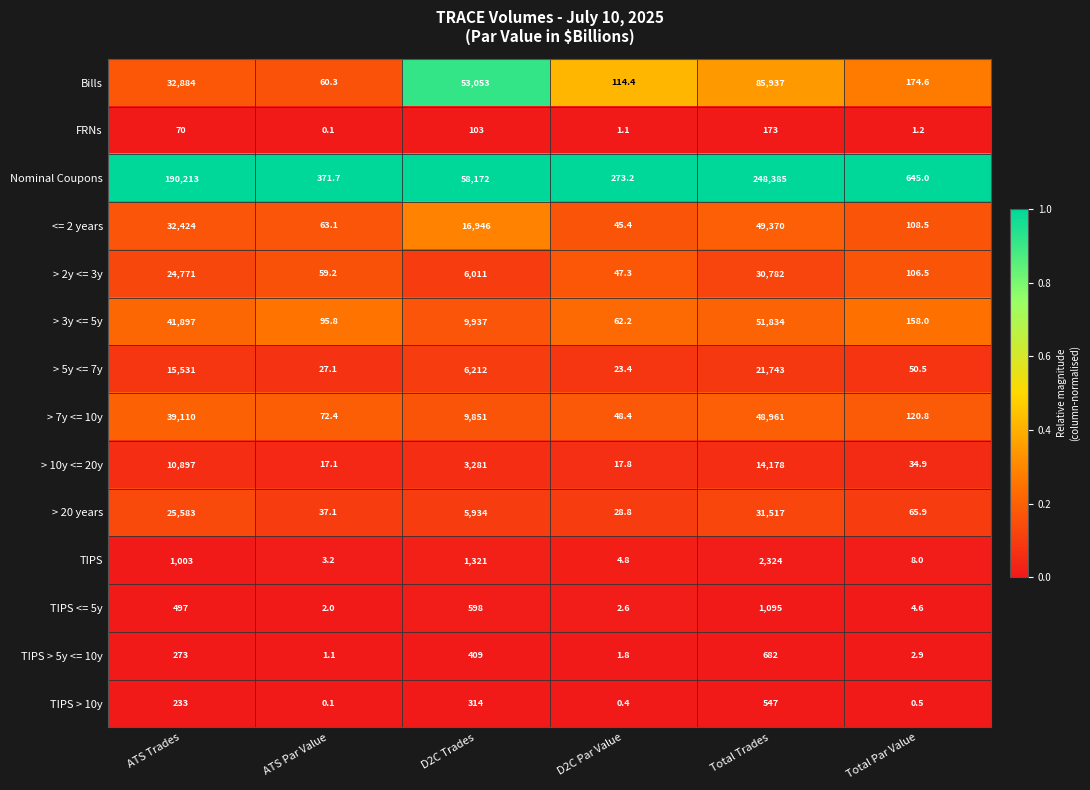

At which category does the chart reach its peak across all series?

Total Trades